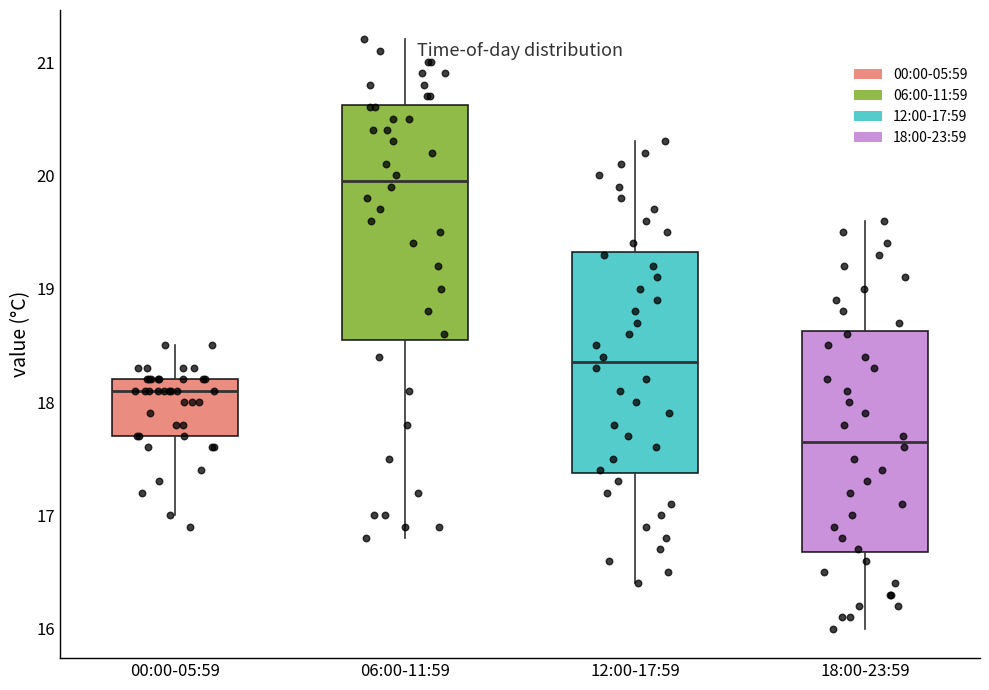

Where does the lower whisker of the box for 00:00-05:59 end on the y-axis? The values are not printed on the chart, so give them approximately, as read against the axis.

17.0